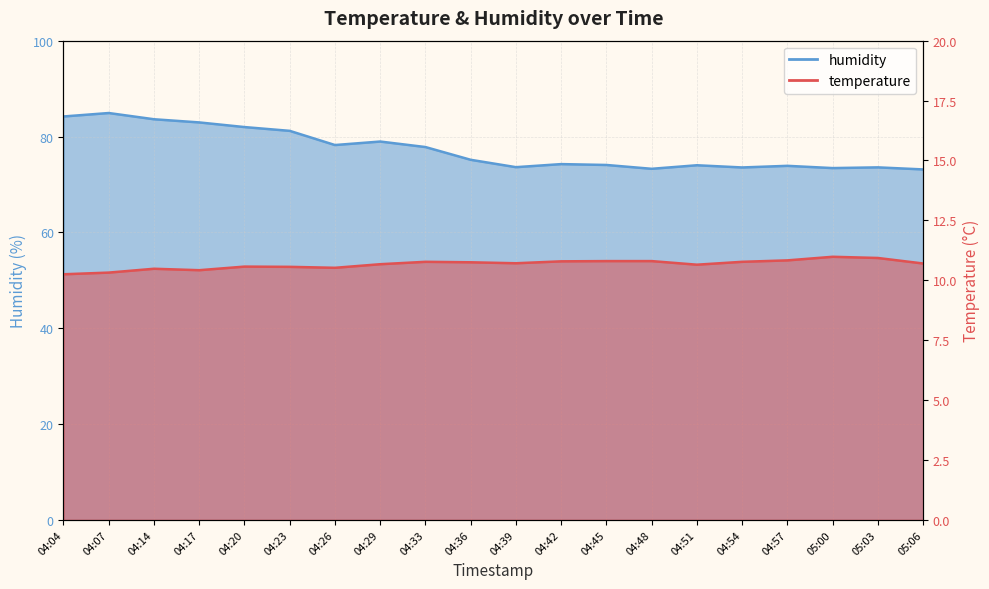

The value of humidity at 04:48 is 41.1. True or false?

False